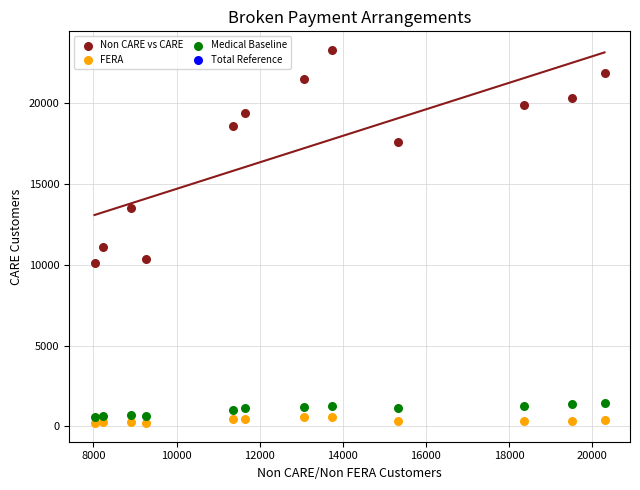

Which series contains the lowest Y value?

FERA